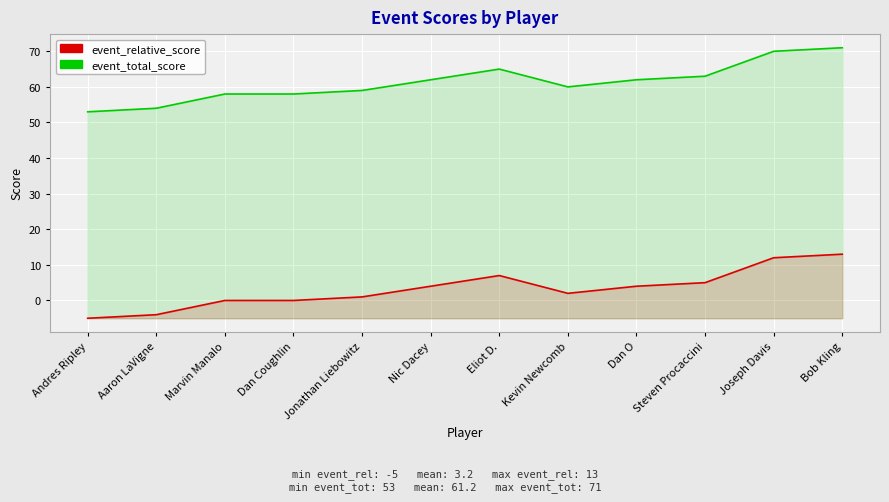

How many lines are shown in the chart?

2